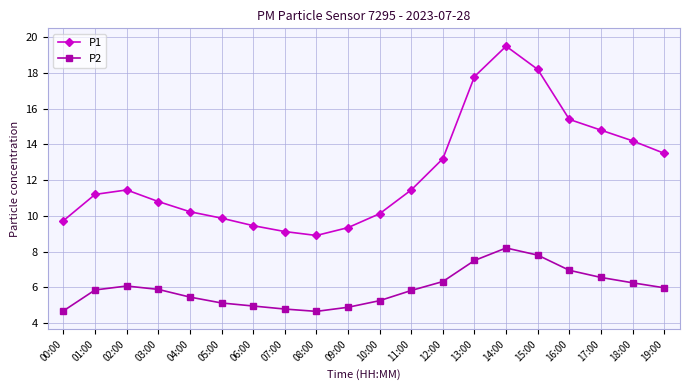

True or false: P1 has more than 1 interior local peaks.

True